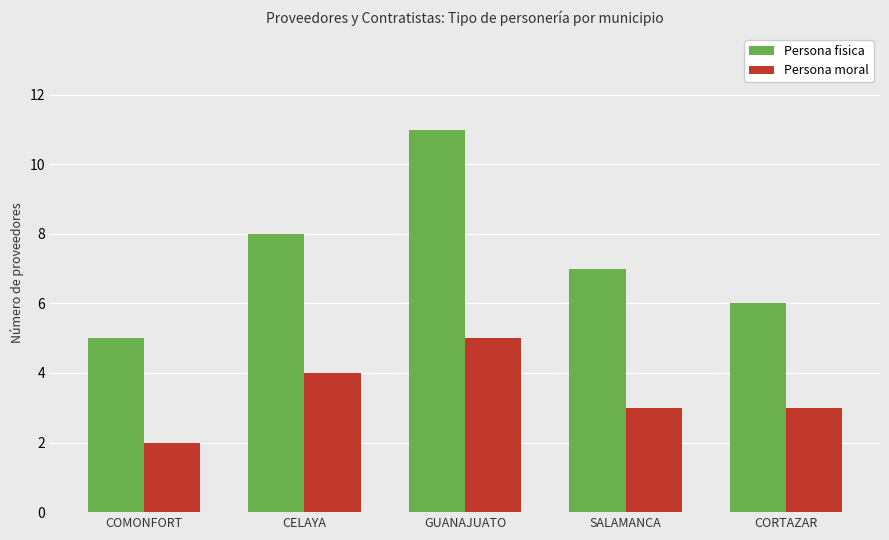

Reading left to right, what are all the values shown in this chart?

Persona fisica: COMONFORT=5	CELAYA=8	GUANAJUATO=11	SALAMANCA=7	CORTAZAR=6
Persona moral: COMONFORT=2	CELAYA=4	GUANAJUATO=5	SALAMANCA=3	CORTAZAR=3